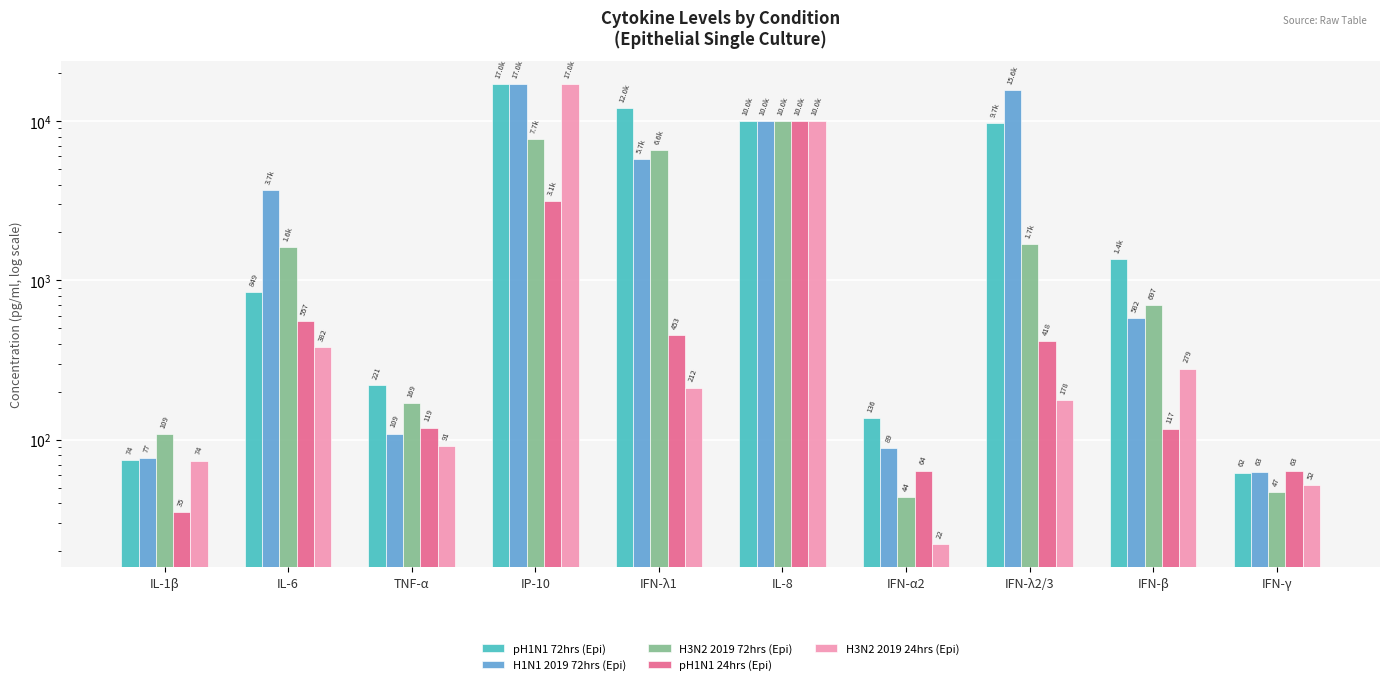

What is the label of the 7th bar from the right?

IP-10